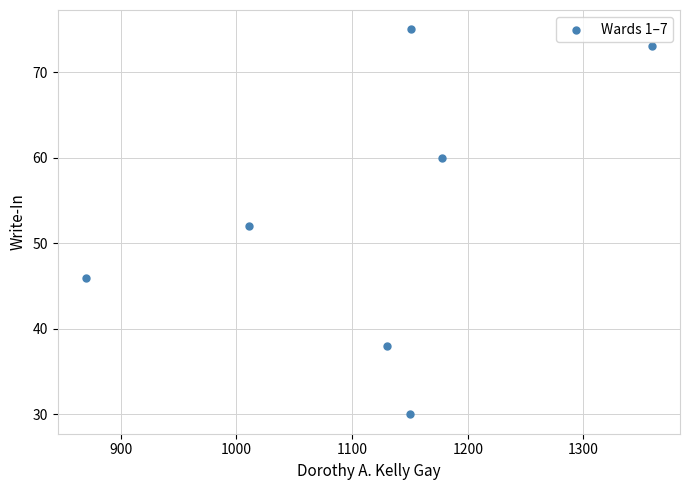

What is the range of X values (max minus min)?

489